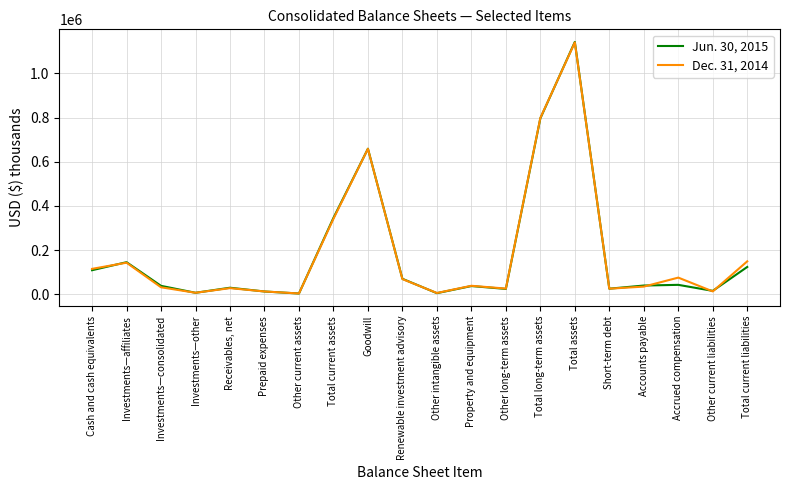

After their last crossing, which series has the higher values: Dec. 31, 2014 or Jun. 30, 2015?

Dec. 31, 2014